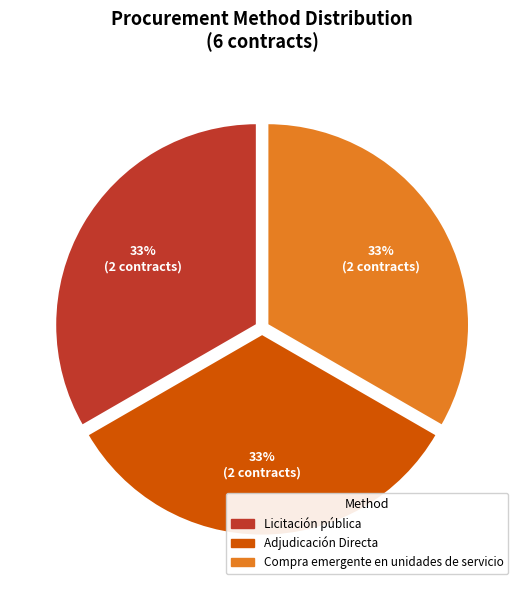

Is Compra emergente en unidades de servicio the majority of the pie?

No